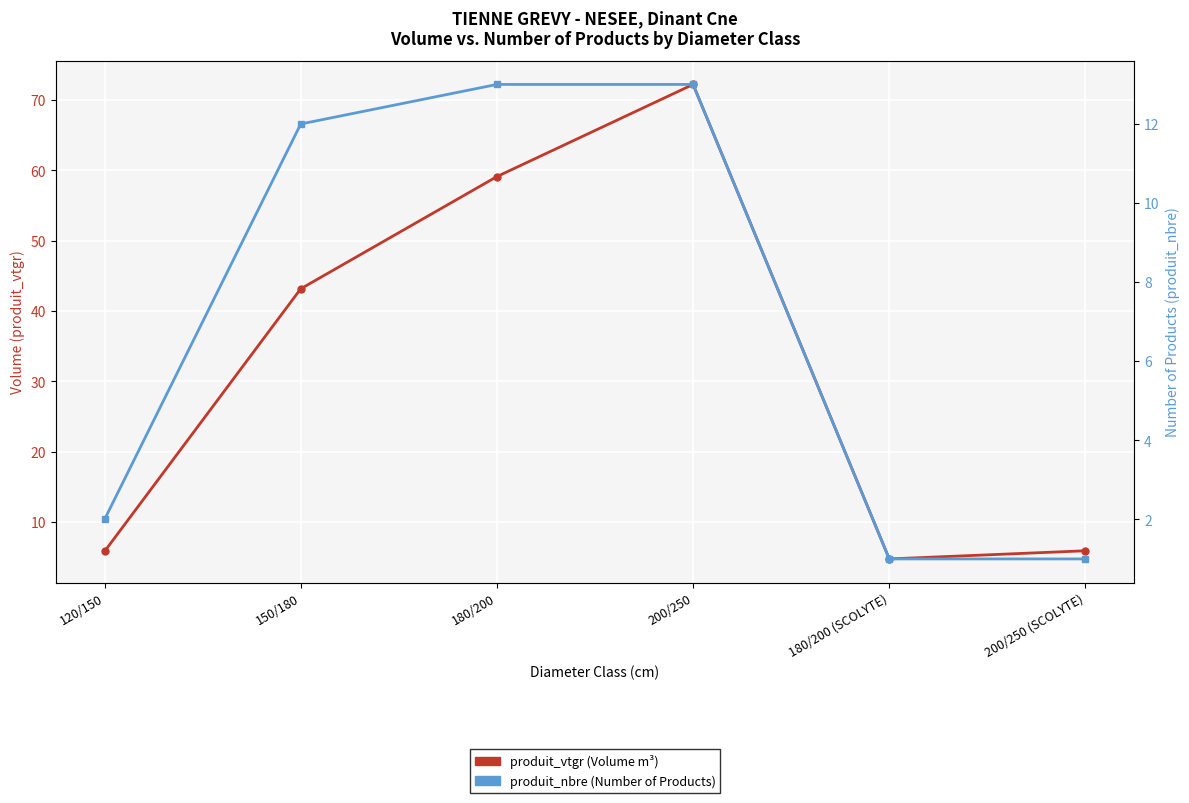

Is the value of produit_nbre (Number of Products) at 200/250 (SCOLYTE) greater than the value of produit_vtgr (Volume m³) at 180/200 (SCOLYTE)?

No